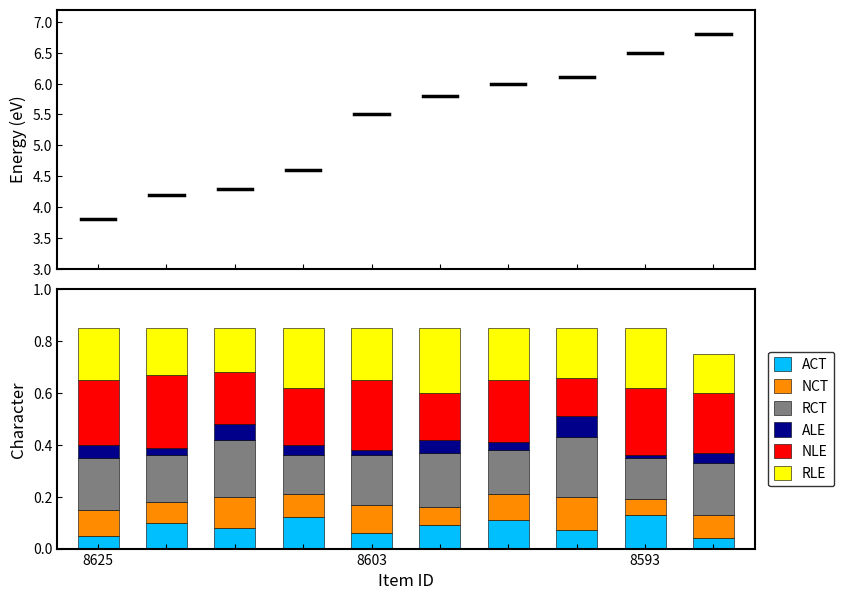

Count the number of categories in the chart.

10